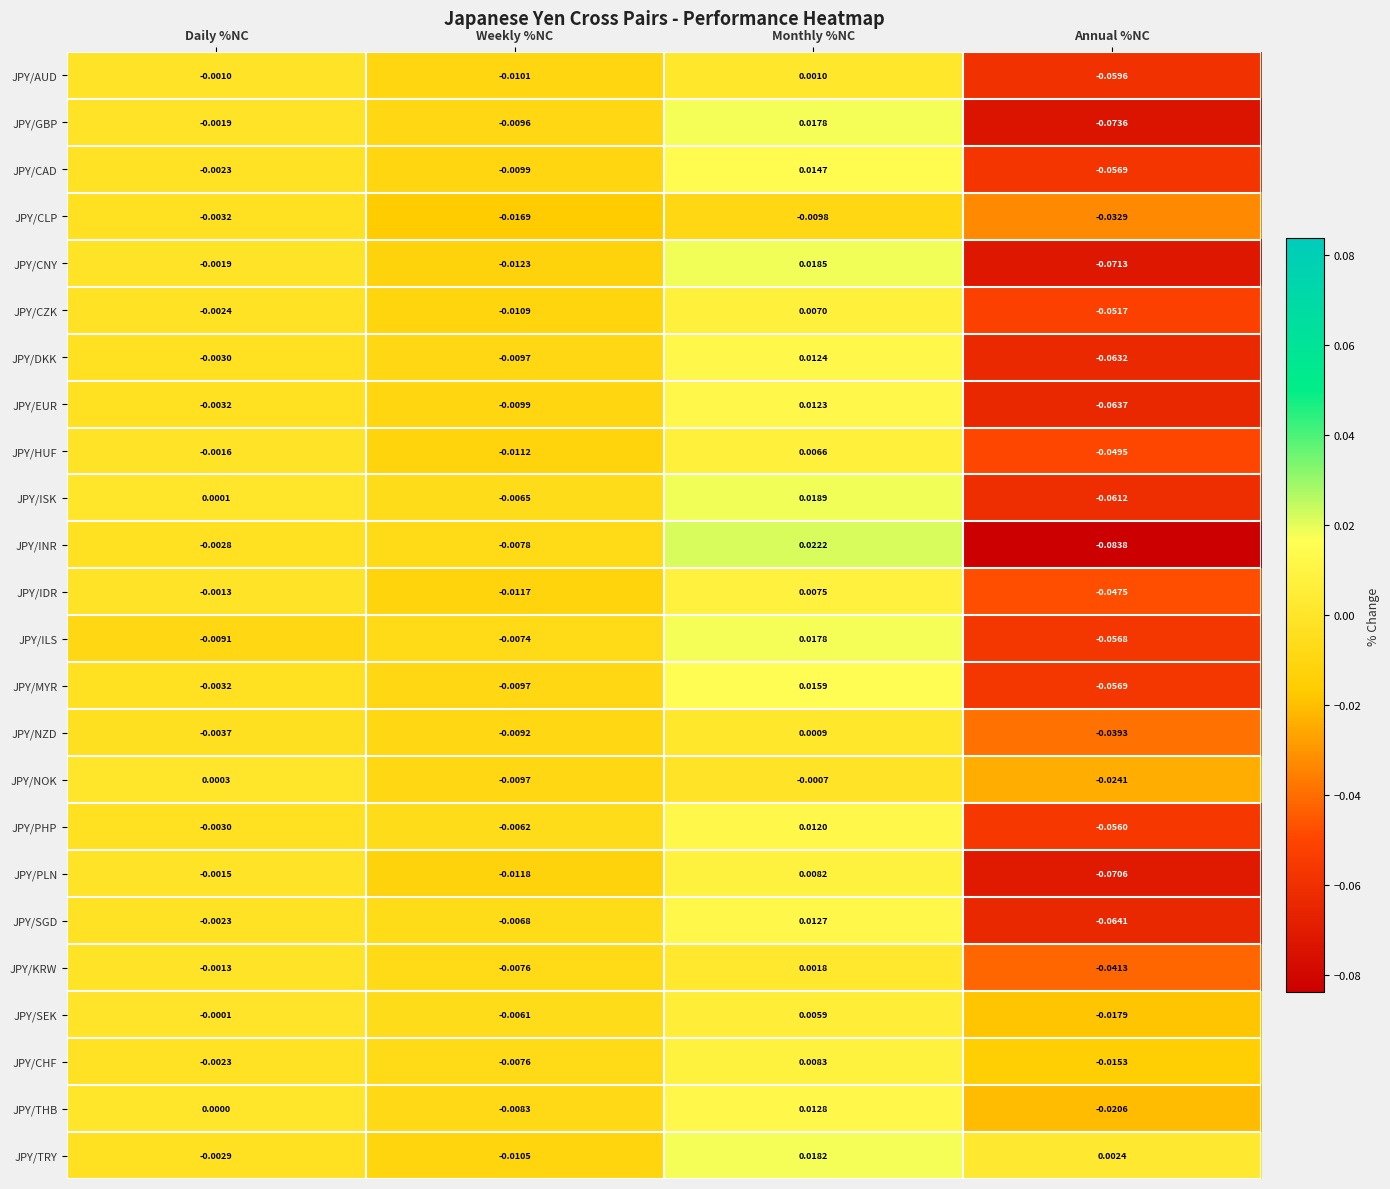

Which series has the largest total across all categories?

JPY/TRY